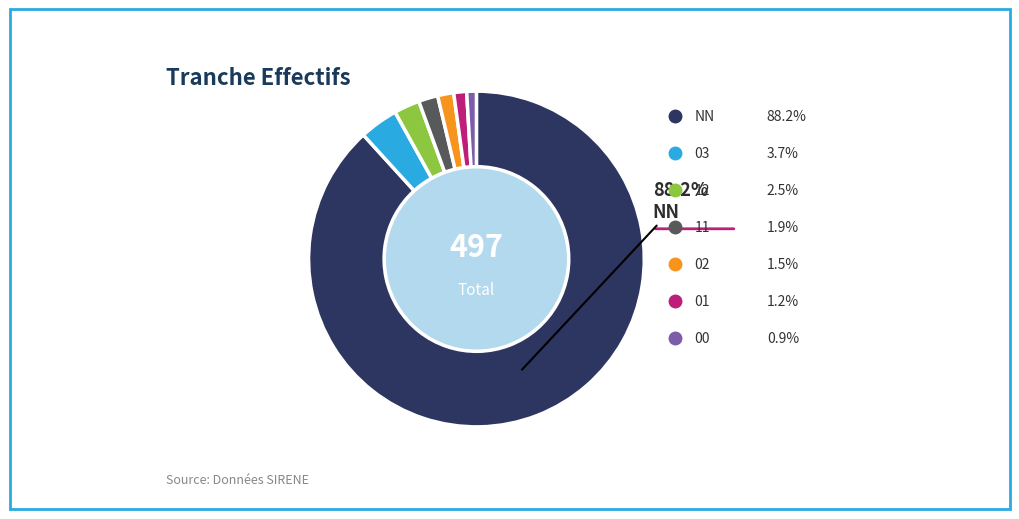

Is there any slice that represents more than half of the pie?

Yes